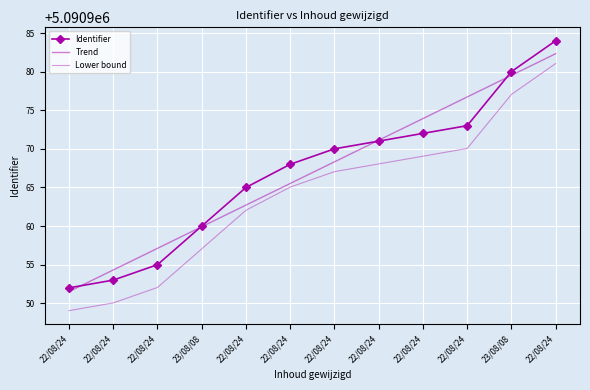

Which series has the largest total across all categories?

Identifier